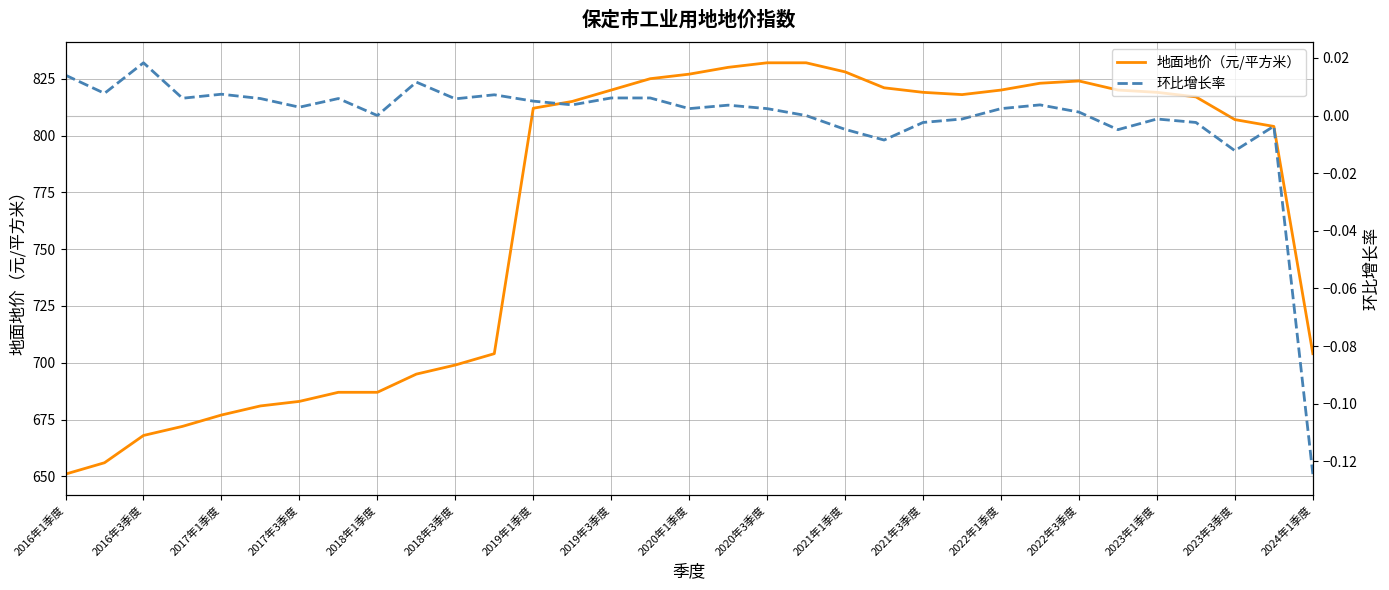

Is this an area chart (filled region under the line)?

No